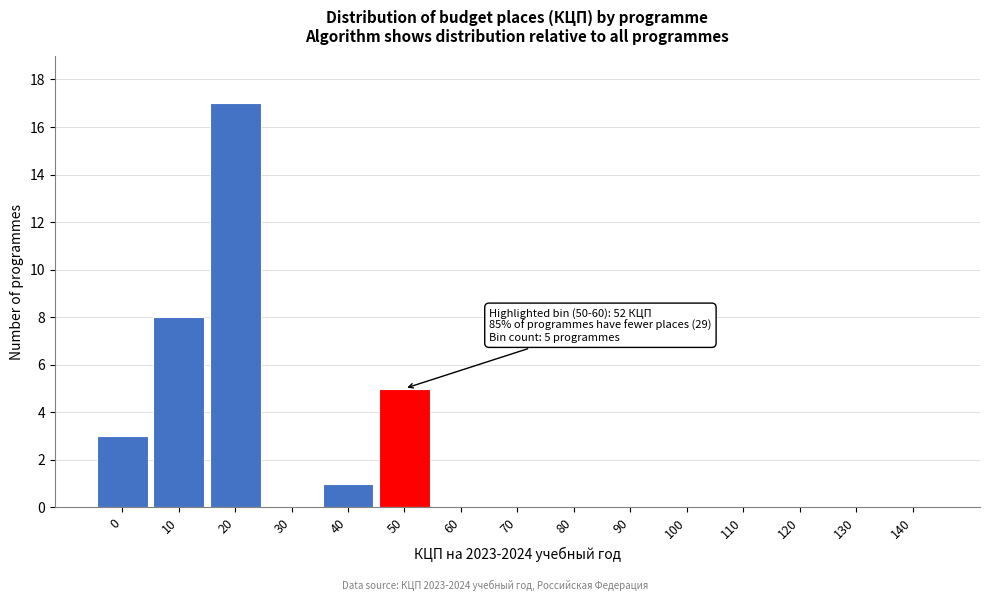

Reading left to right, extract all data points from this chart.

0=3	10=8	20=17	30=0	40=1	50=5	60=0	70=0	80=0	90=0	100=0	110=0	120=0	130=0	140=0